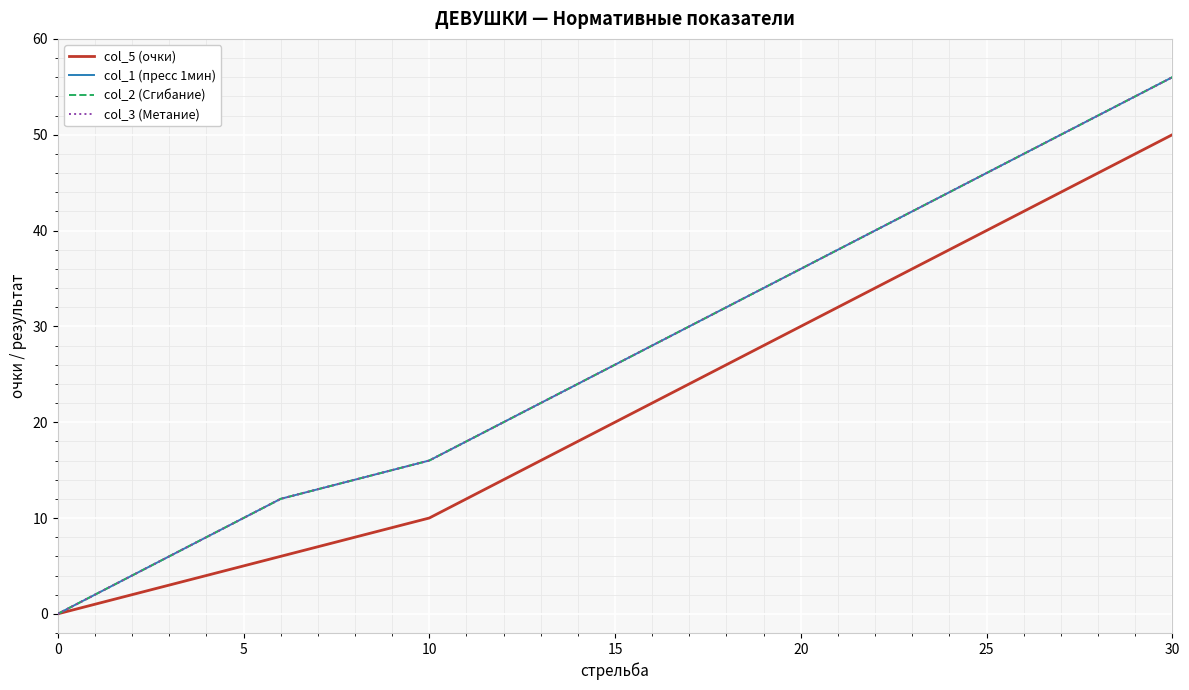

At which label does col_5 (очки) first exceed 20?

16